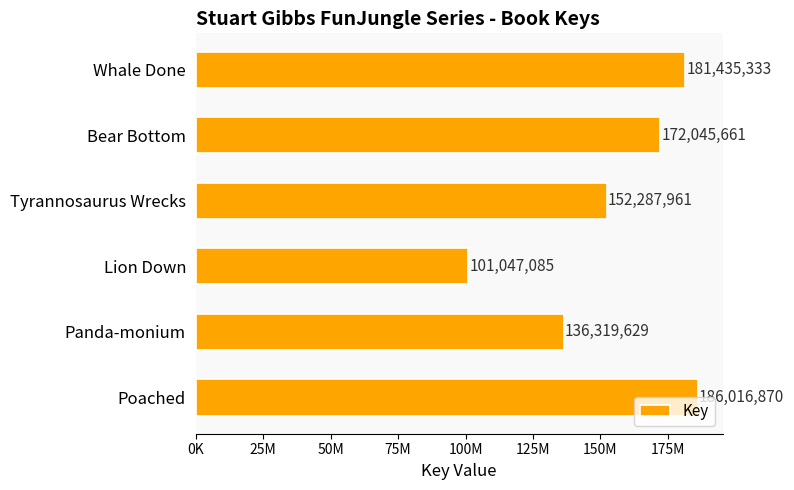

What is the difference between the maximum and minimum values?

84969785